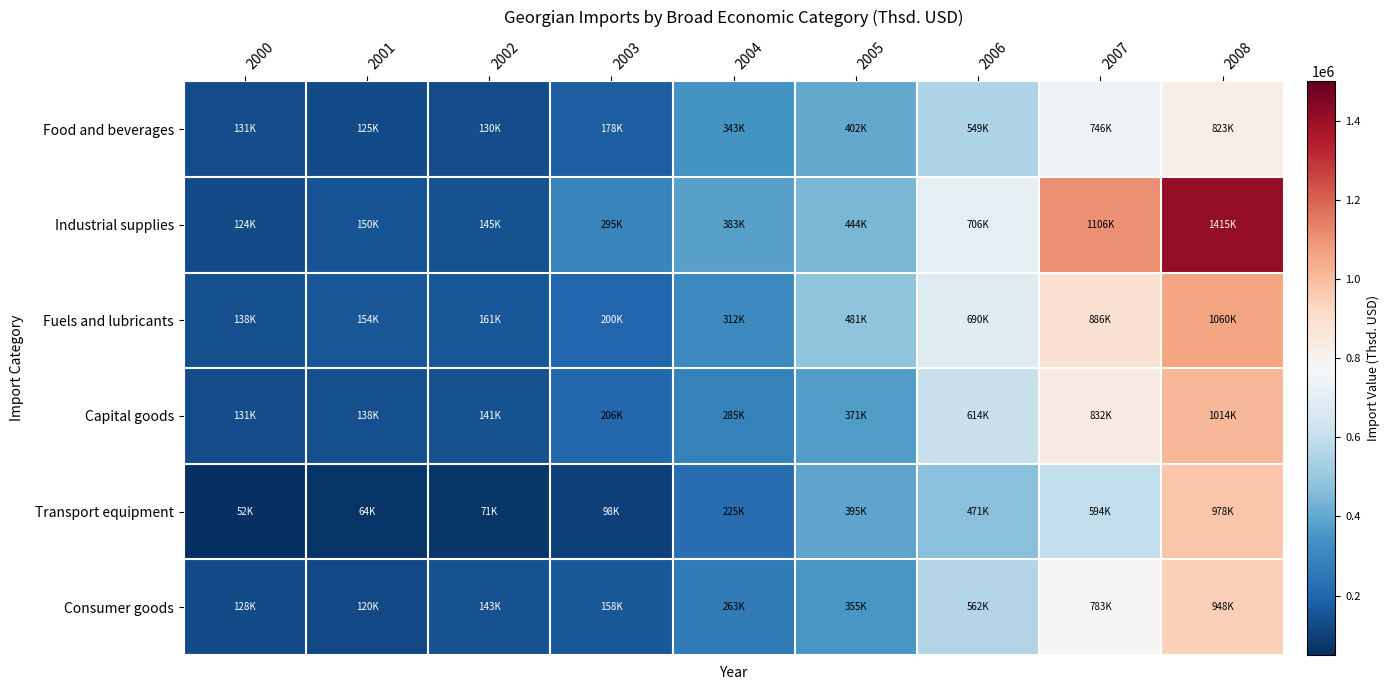

Which label corresponds to the largest value in the chart?

2008